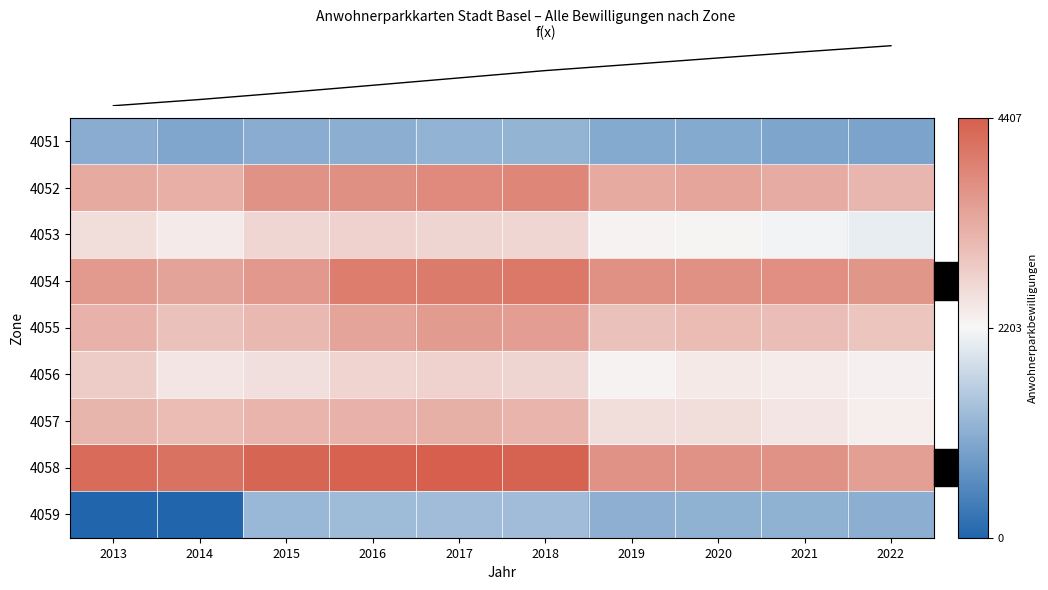

Is the value of 4055 at 2014 greater than the value of 4058 at 2018?

No